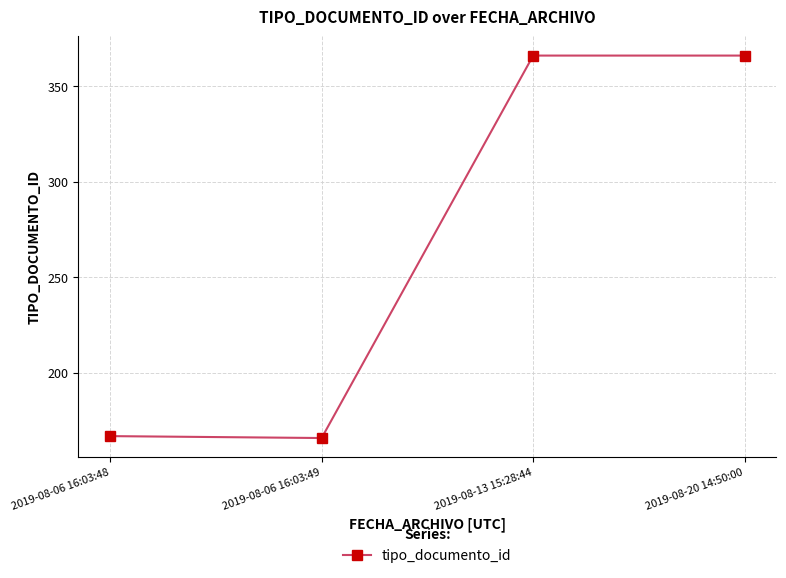

At which category does the data reach its first local valley?

2019-08-06 16:03:49